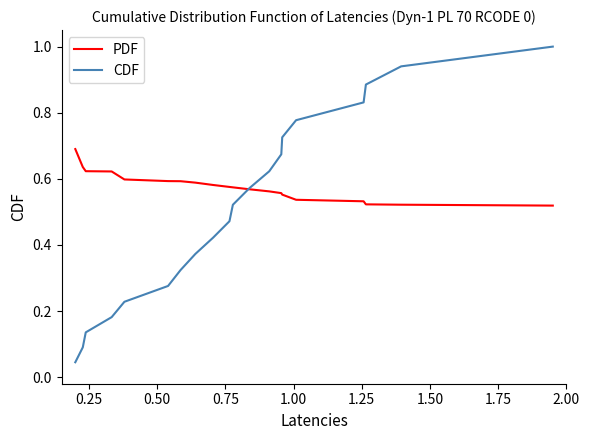

Which series has the largest total across all categories?

PDF